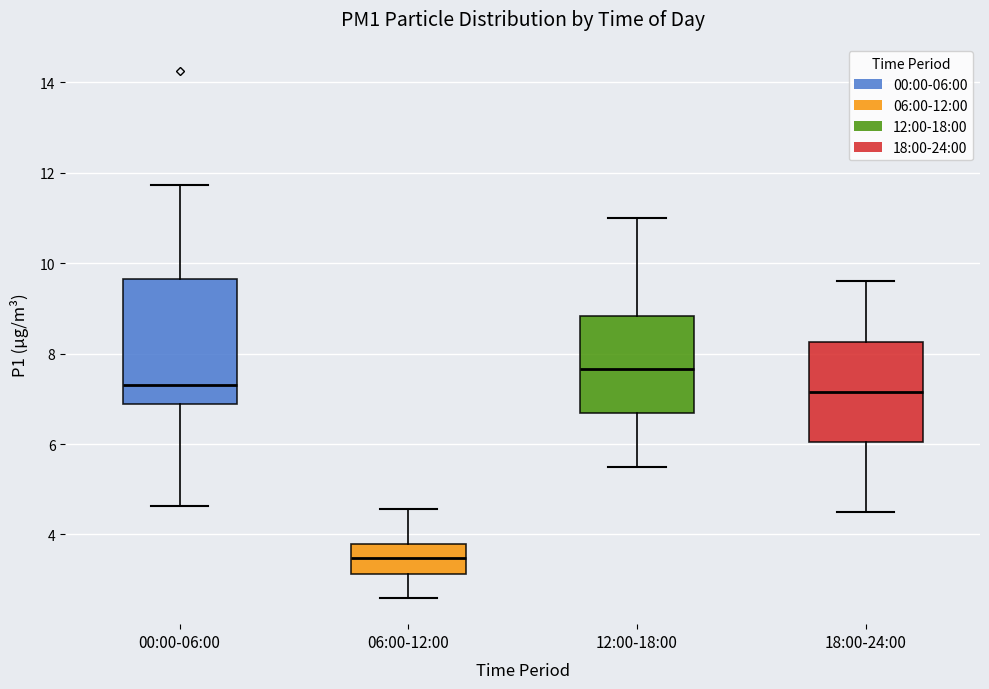

Which box is the tallest, from its lower edge to its upper edge?

00:00-06:00